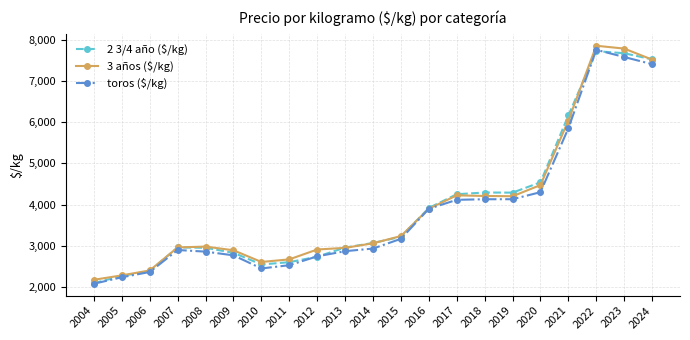

Which series changed the most between 2007 and 2018?

2 3/4 año ($/kg)